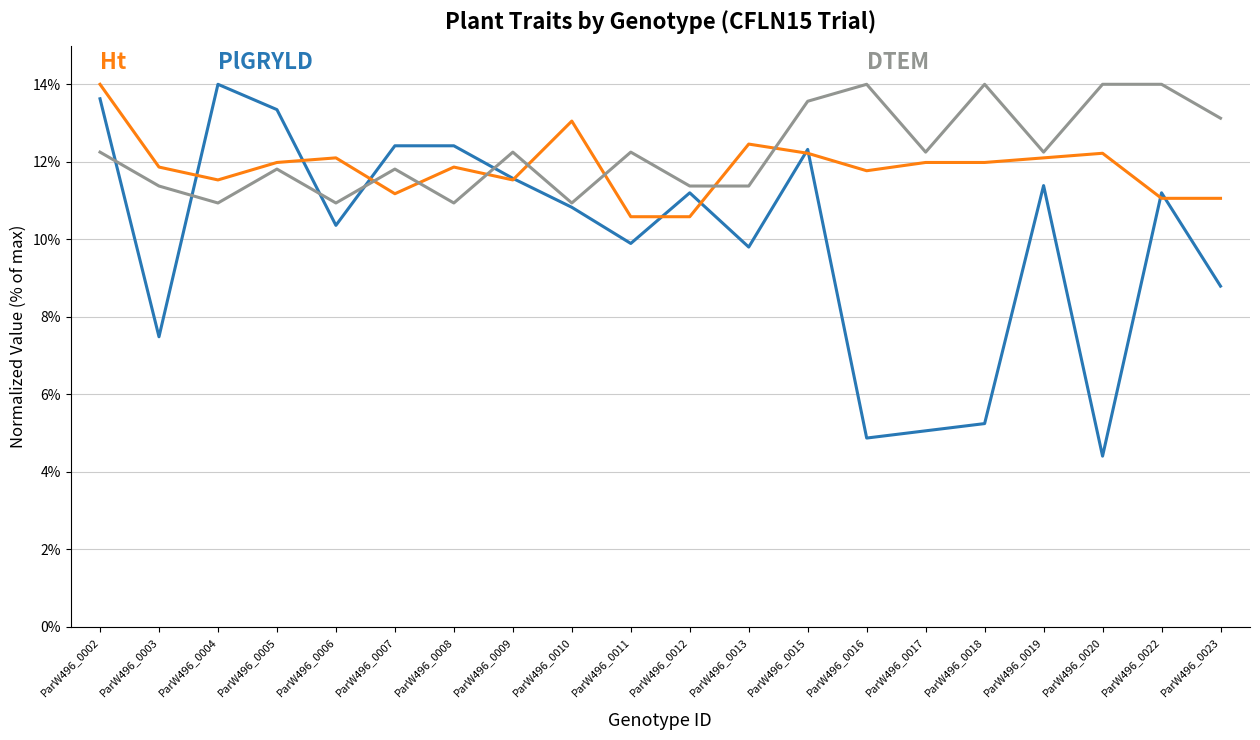

What is the difference between the highest and lowest values at ParW496_0004?

3.1